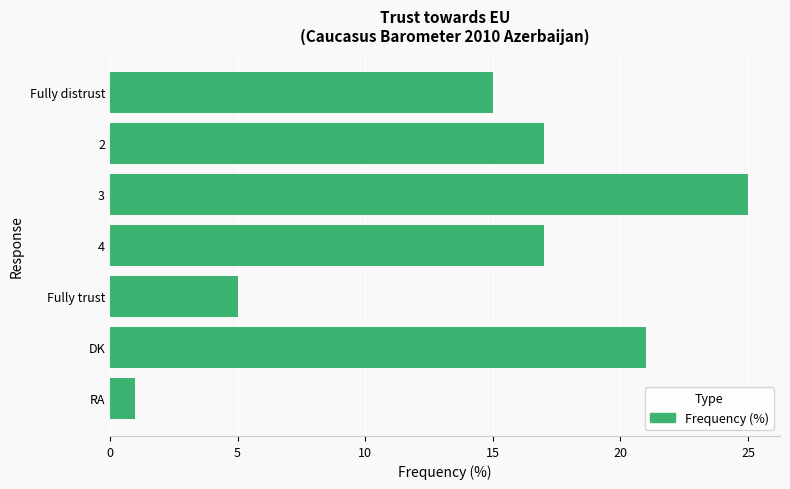

How many data points are less than 17?

3